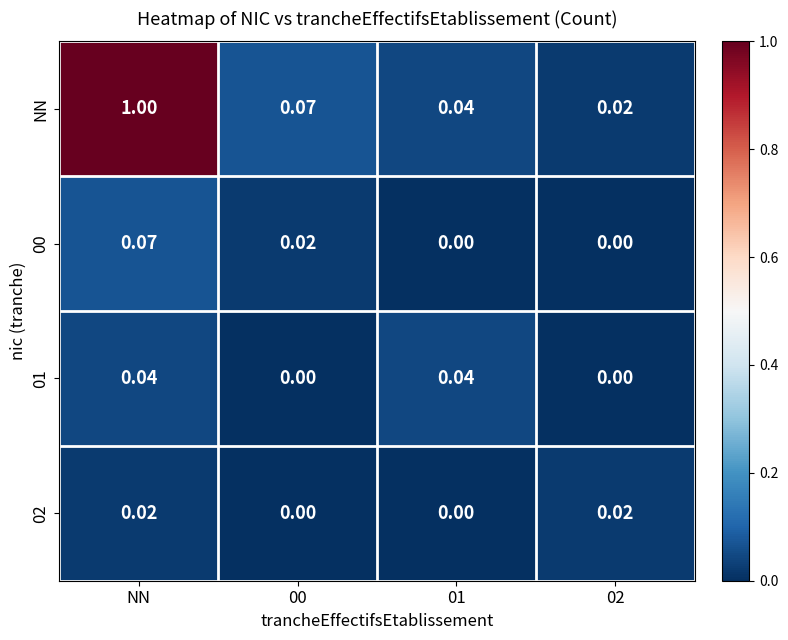

Which label corresponds to the largest value in the chart?

NN